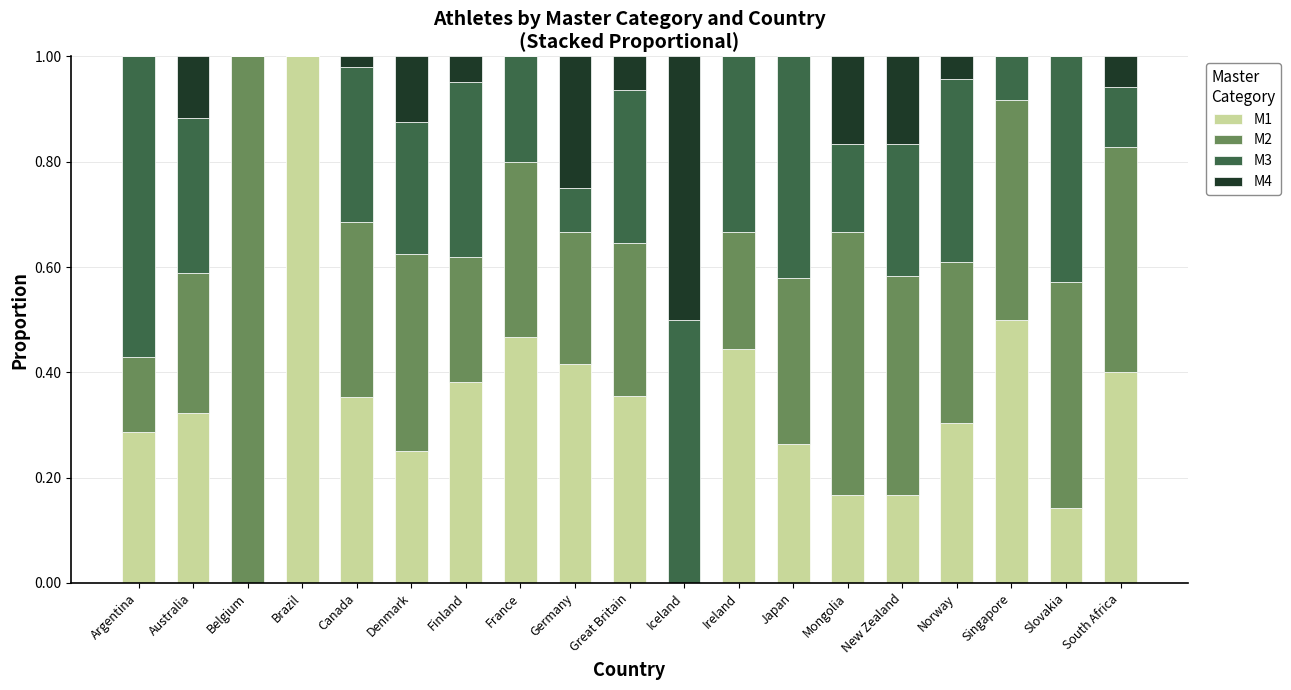

What is the total value across all series at Brazil?

1.0